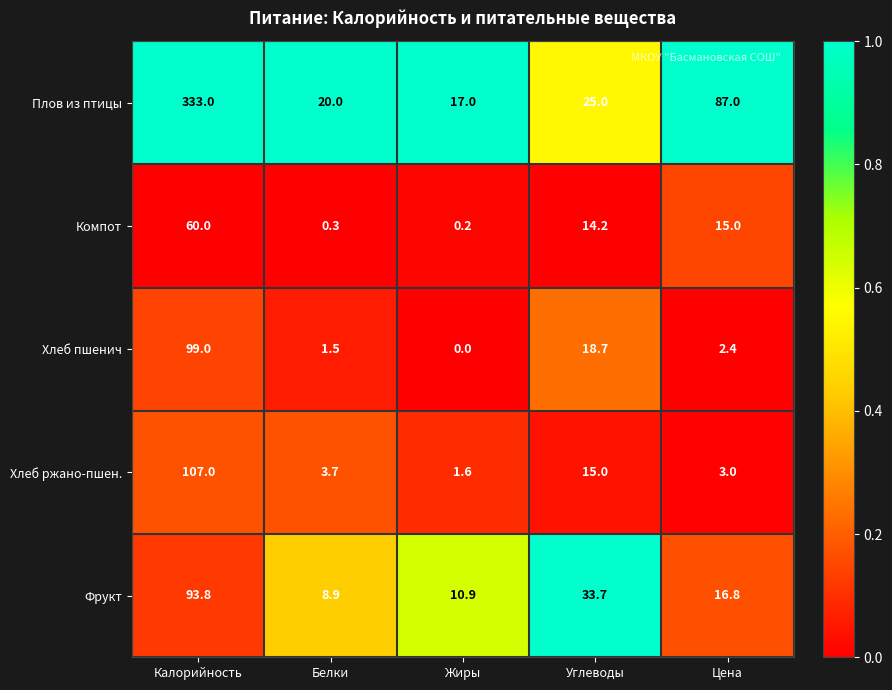

Reading left to right, list all the values displayed in this chart.

Плов из птицы: Калорийность=333.0	Белки=20.0	Жиры=17.0	Углеводы=25.0	Цена=87.0
Компот: Калорийность=60.0	Белки=0.3	Жиры=0.2	Углеводы=14.2	Цена=15.0
Хлеб пшенич: Калорийность=99.0	Белки=1.5	Жиры=0.0	Углеводы=18.7	Цена=2.4
Хлеб ржано-пшен.: Калорийность=107.0	Белки=3.7	Жиры=1.6	Углеводы=15.0	Цена=3.0
Фрукт: Калорийность=93.8	Белки=8.9	Жиры=10.9	Углеводы=33.7	Цена=16.8